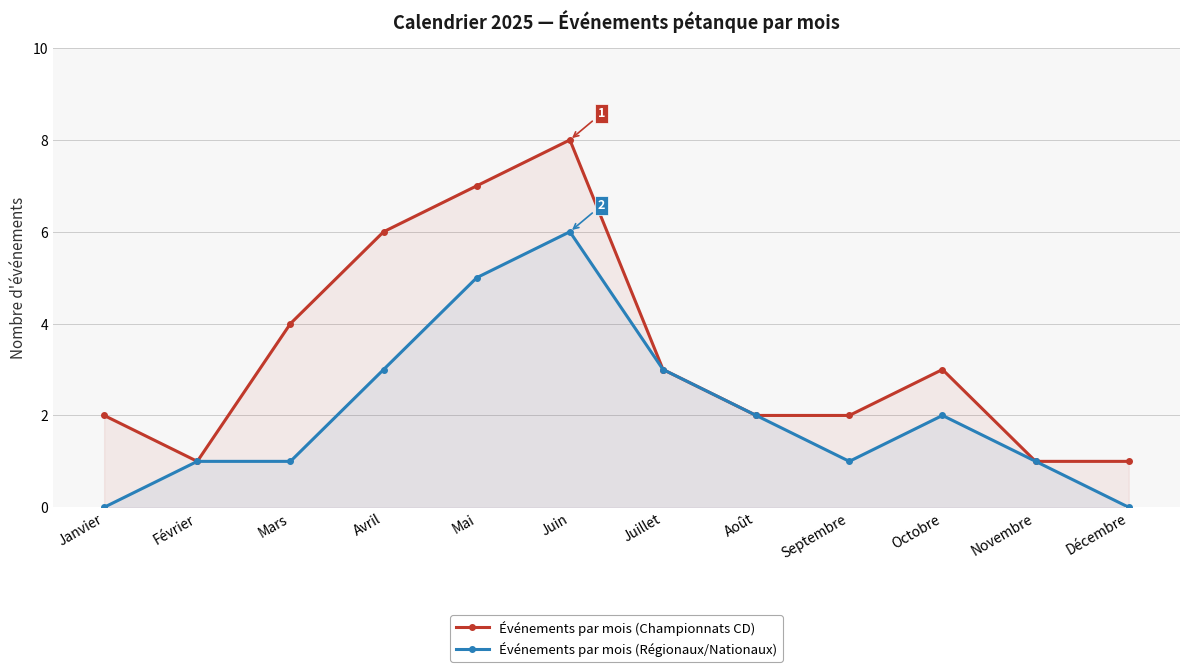

True or false: Événements par mois (Régionaux/Nationaux) and Événements par mois (Championnats CD) cross at least once.

False